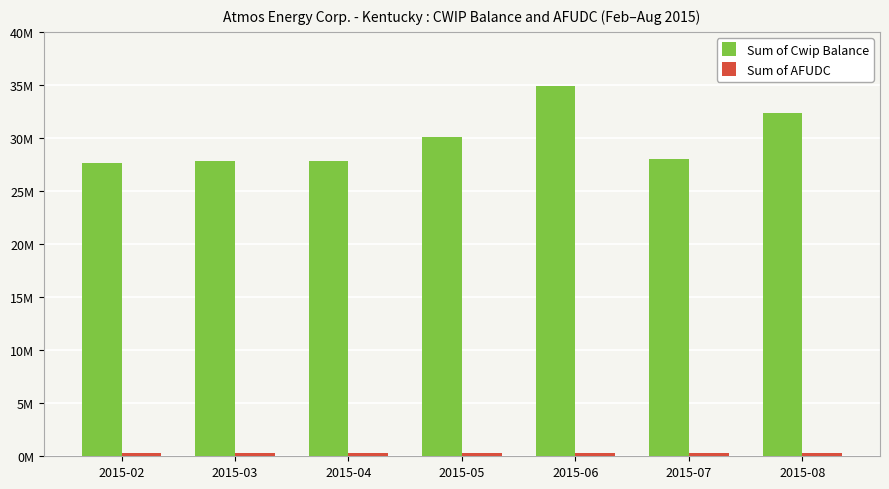

The value of Sum of AFUDC at 2015-03 is 167550.7. True or false?

False